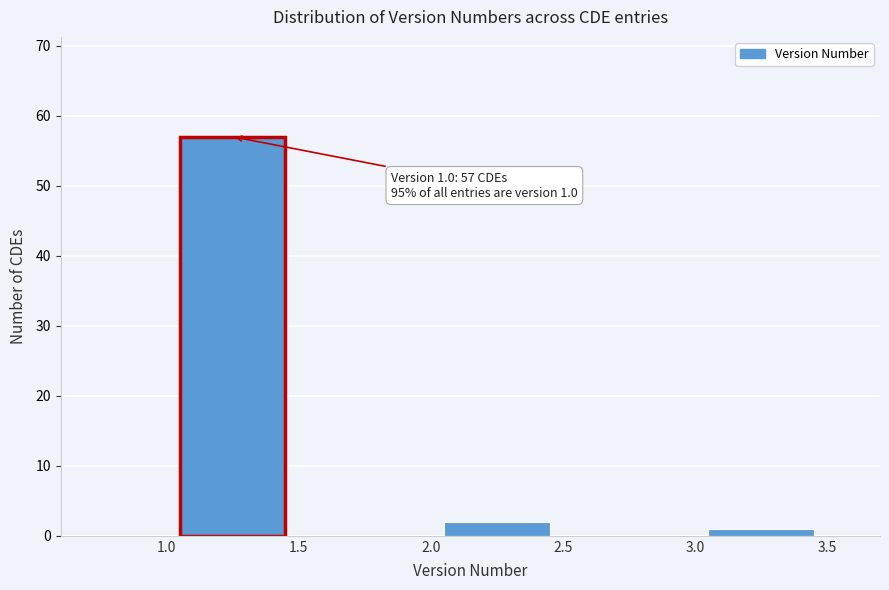

Which range on the x-axis has the tallest bar?

1.0 to 1.5